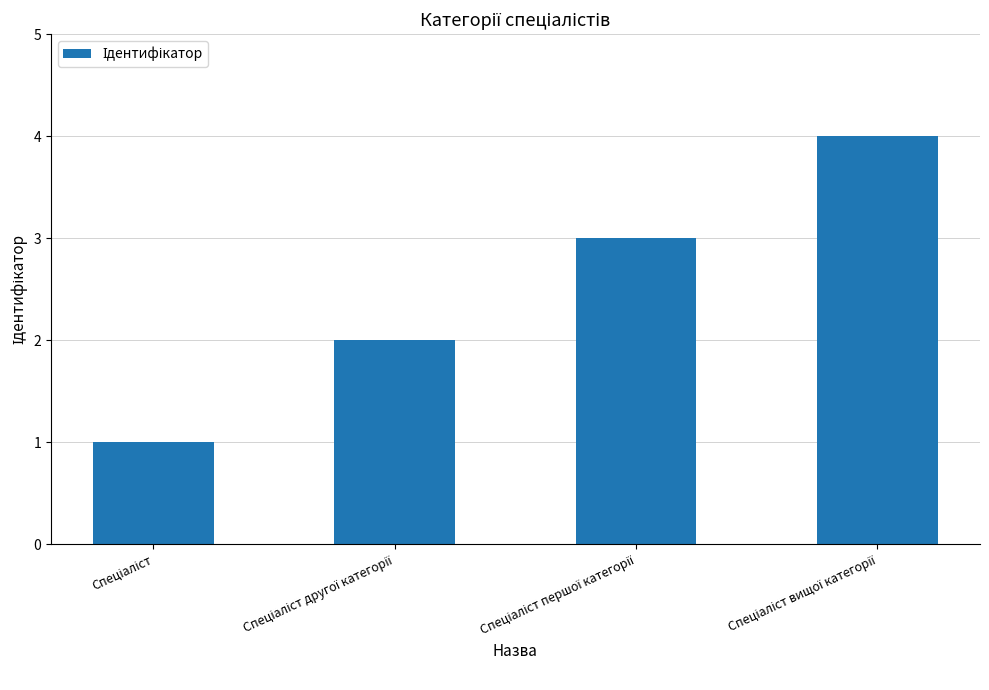

What is the value of the 4th bar from the left?

4